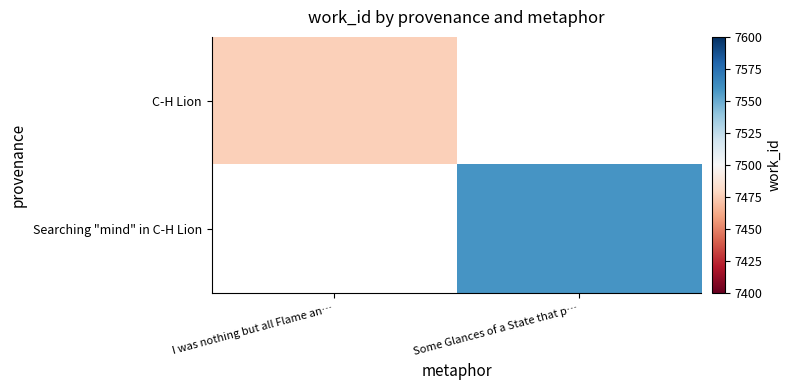

What is the maximum value shown in the chart?

7559.0